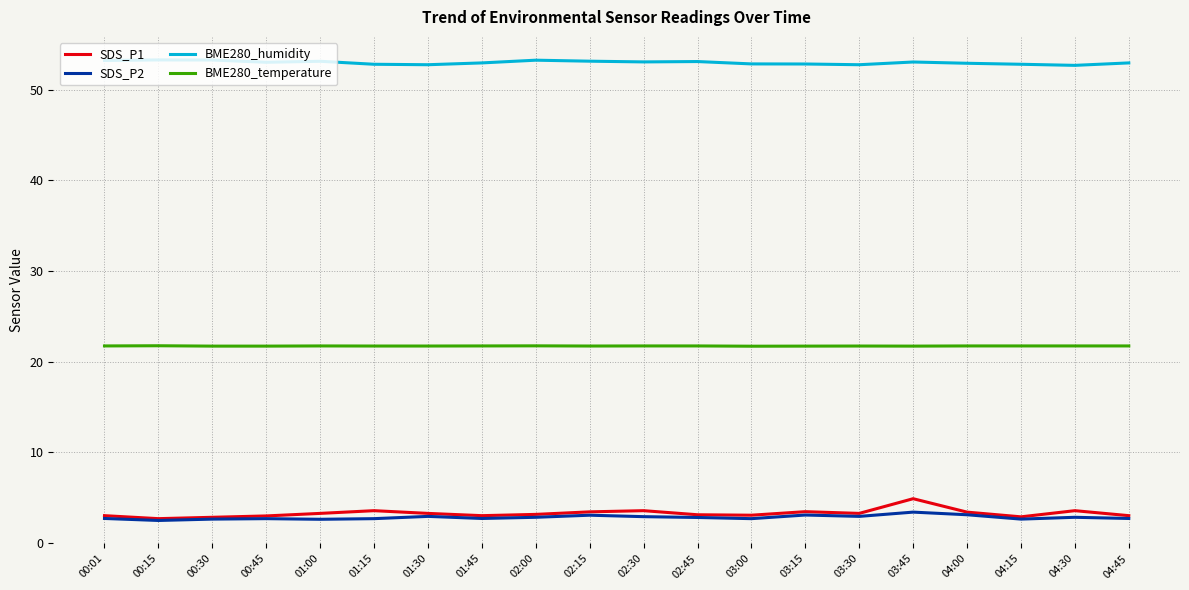

The value of SDS_P1 at 03:15 is 0.9. True or false?

False